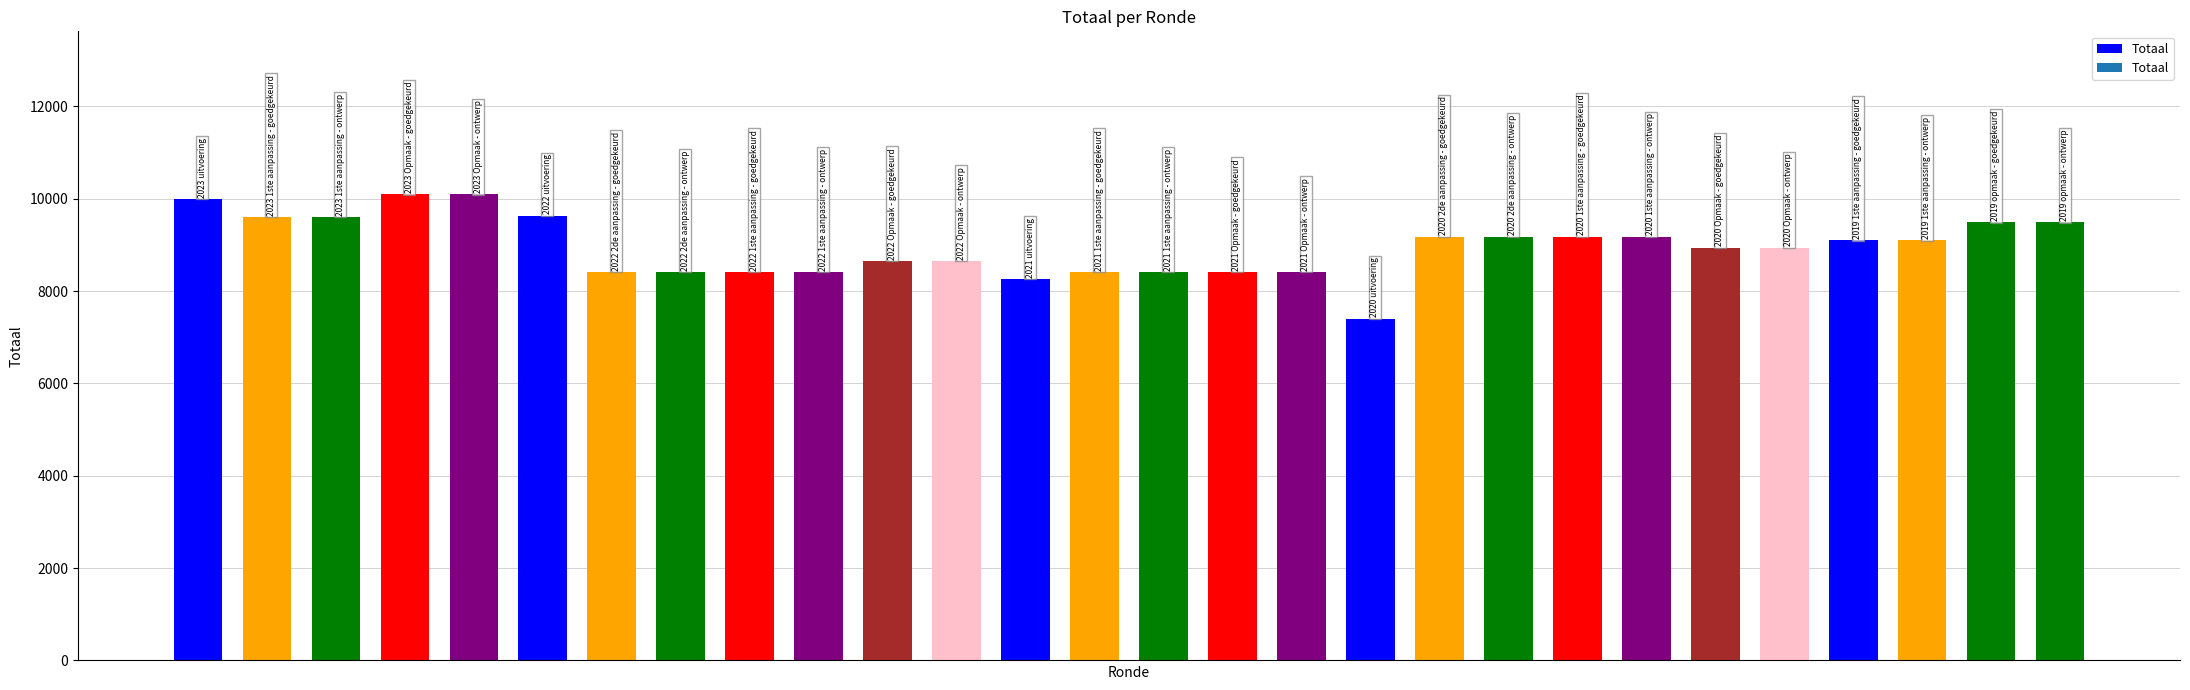

What is the difference between the maximum and second lowest values?

1835